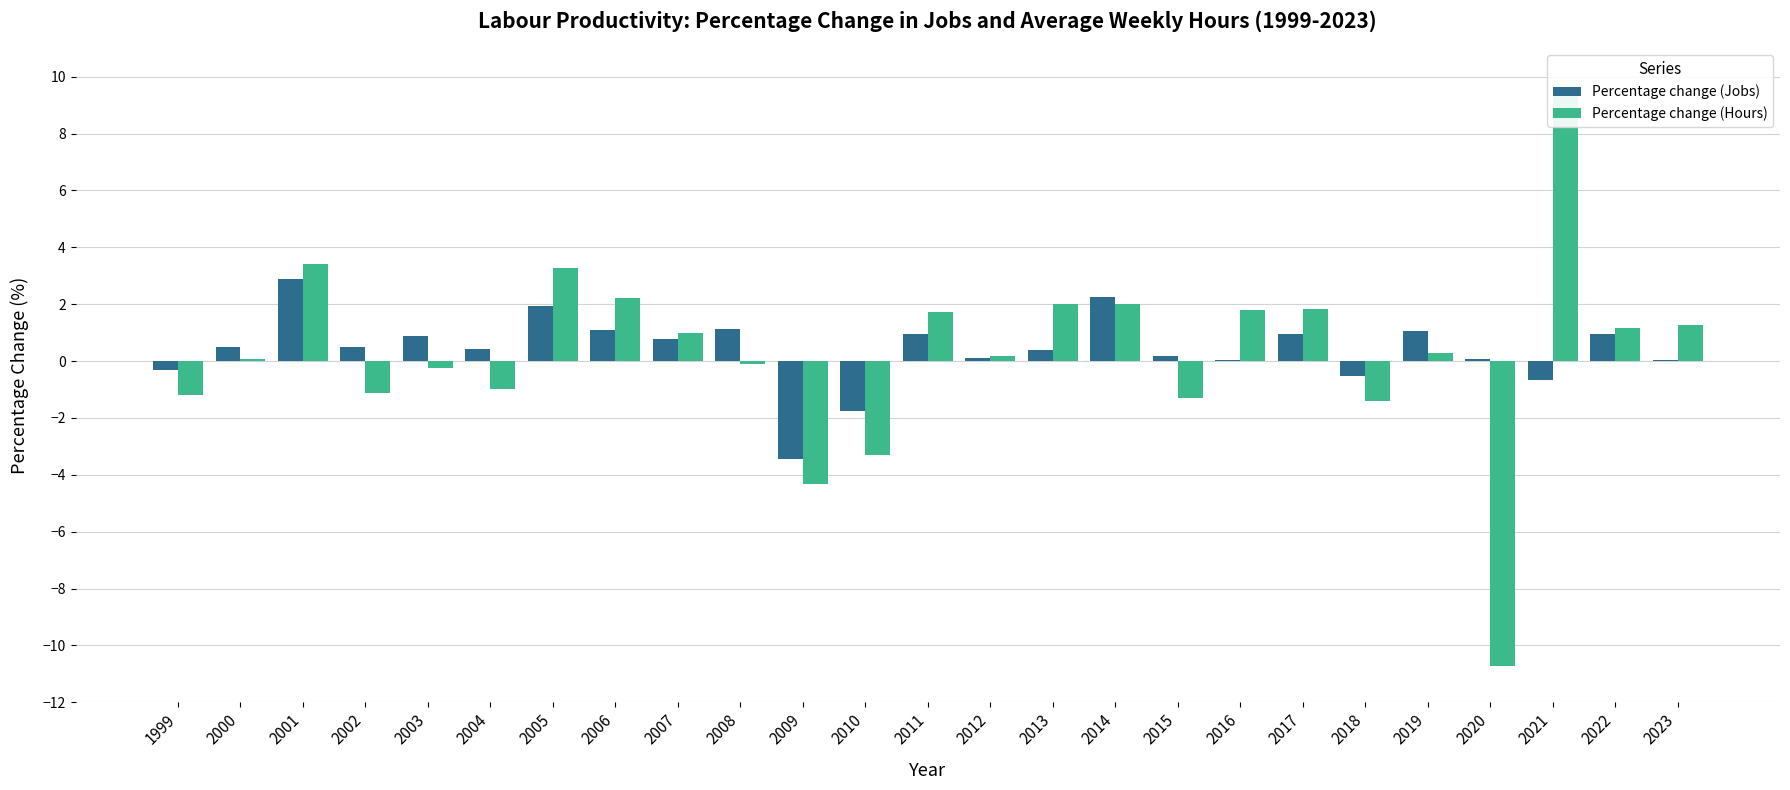

The value of Percentage change (Jobs) at 1999 is -0.2. True or false?

False